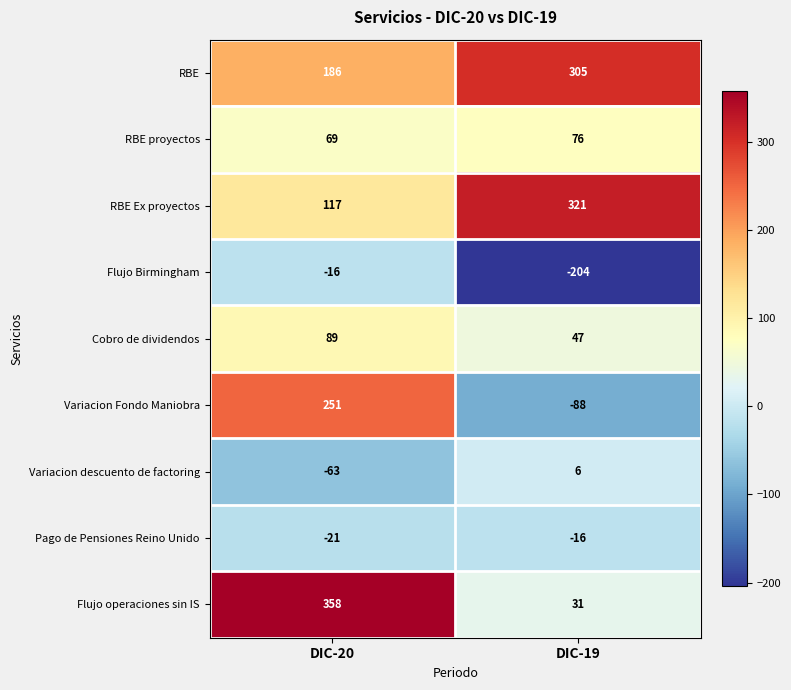

What is the minimum value for Variacion Fondo Maniobra?

-88